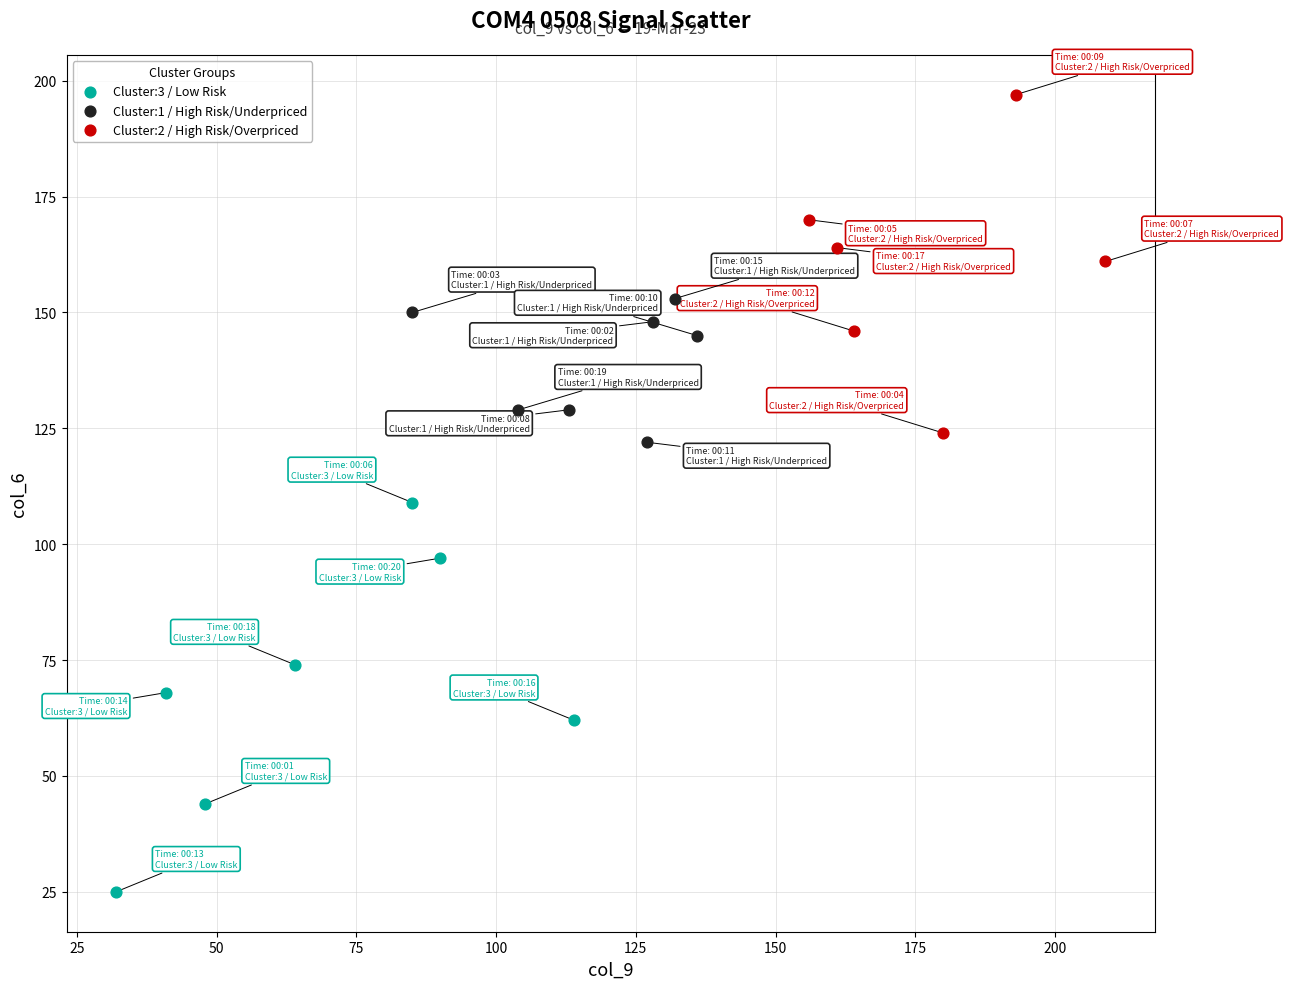

Which series contains the lowest Y value?

Cluster:3 / Low Risk